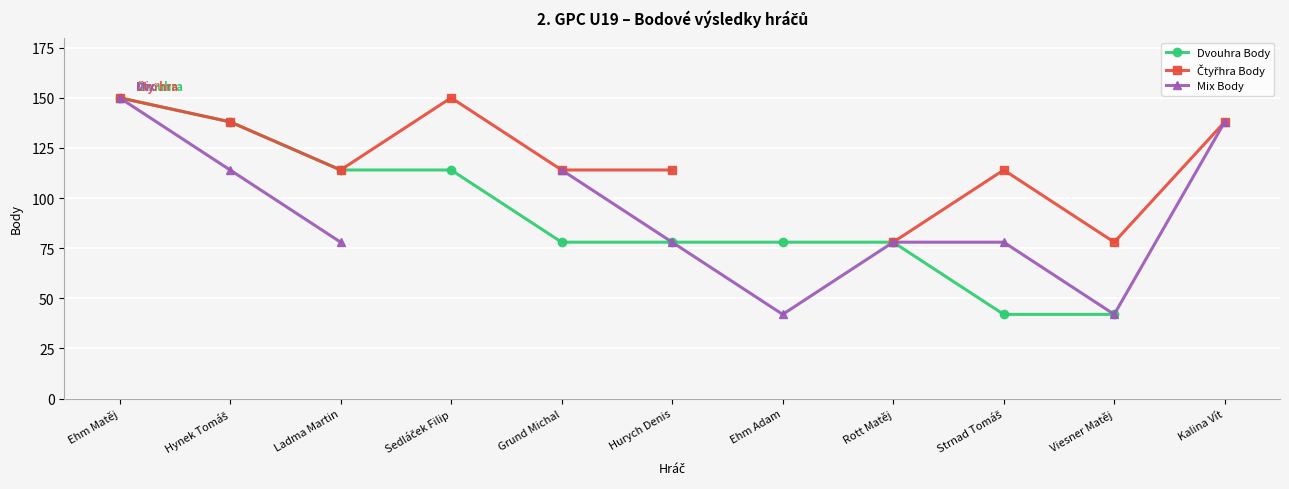

How many values in Mix Body are above zero?

10